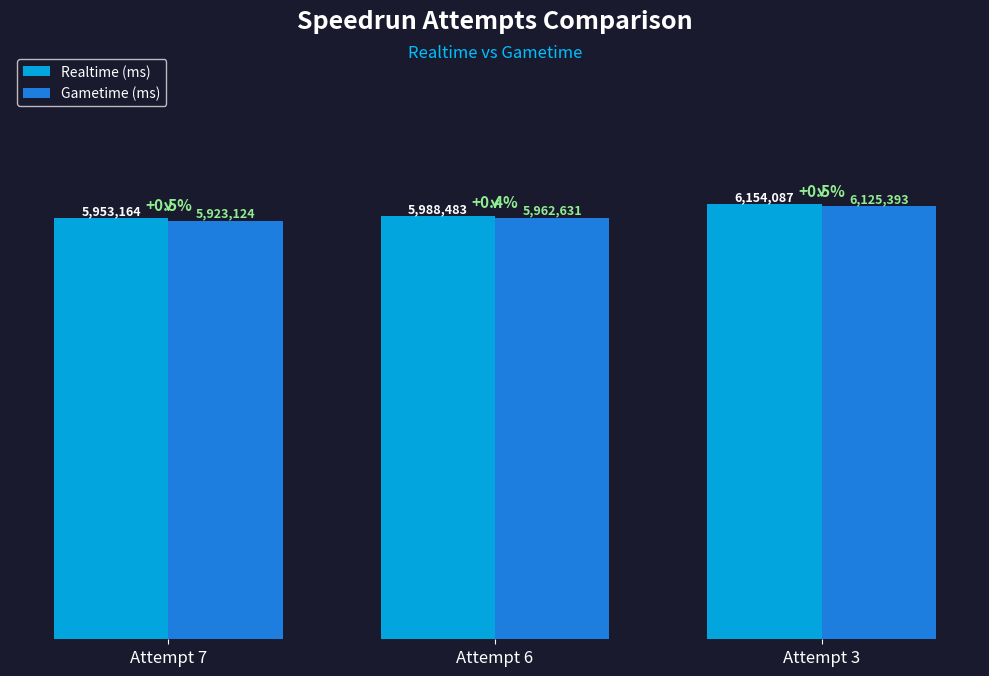

Are the bars grouped side by side (vs. stacked)?

Yes